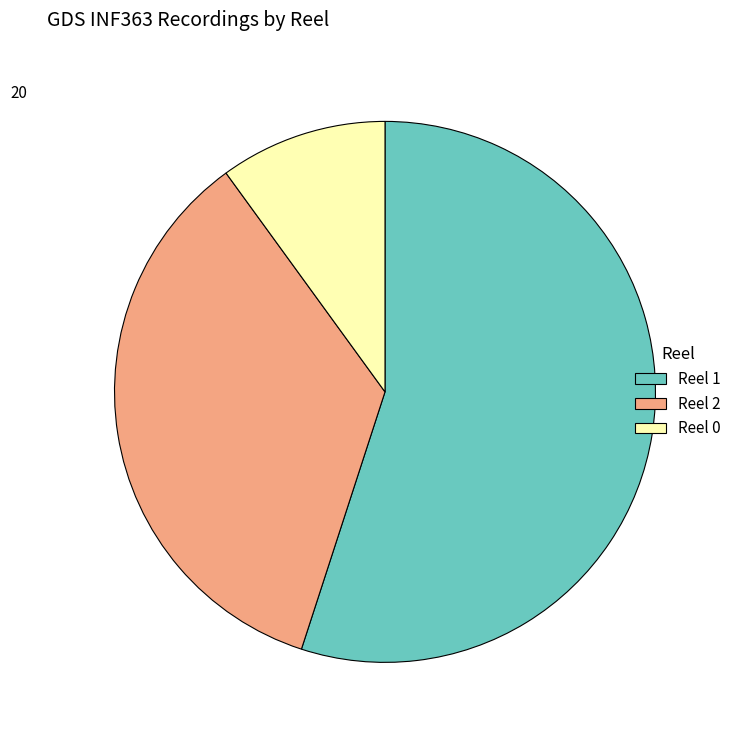

Which category has the smallest portion of the pie?

Reel 0